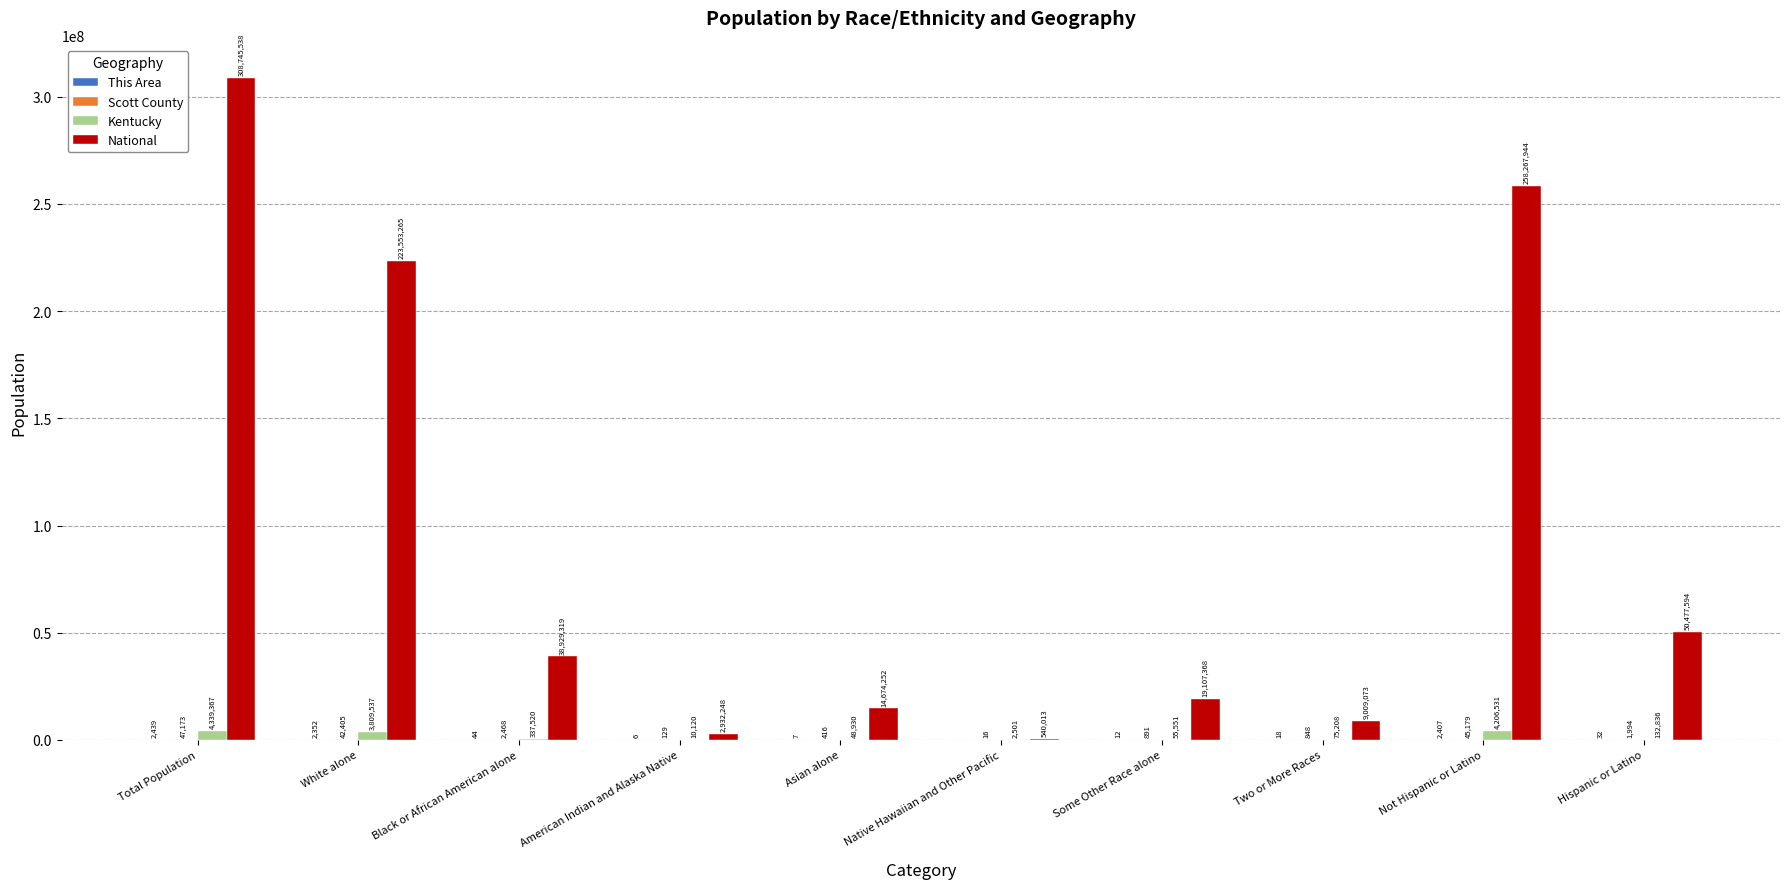

What is the sum of the Kentucky values at Not Hispanic or Latino and Asian alone?

4255461